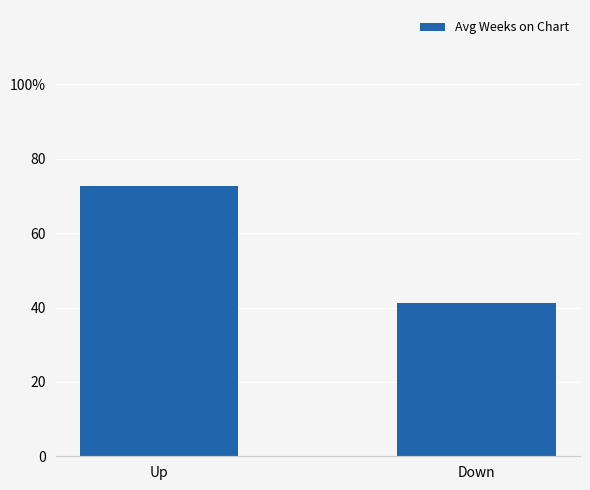

Does the chart contain any negative values?

No